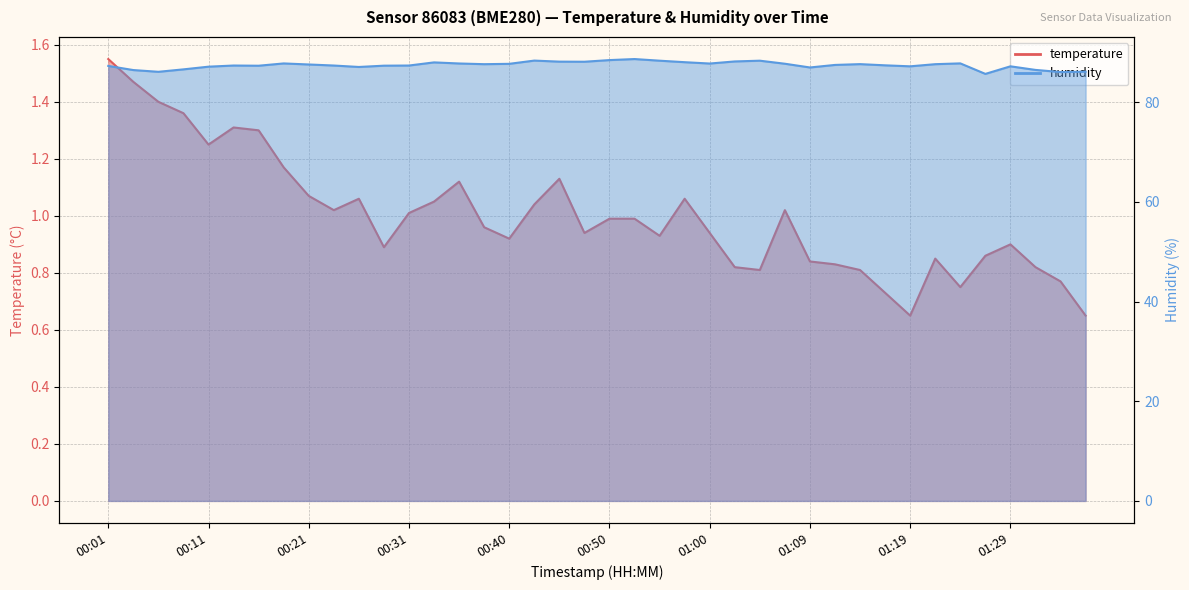

Read the humidity value at 00:38.

87.6